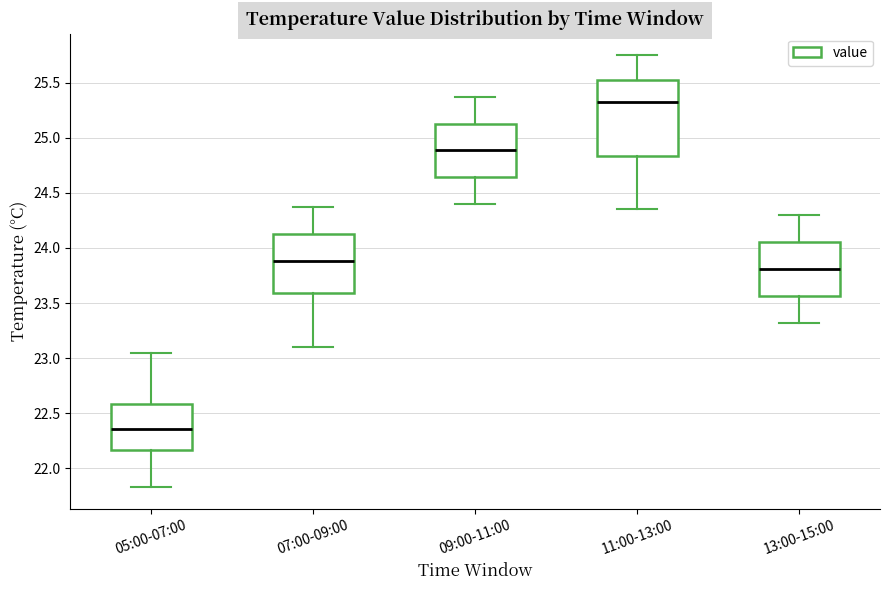

Reading left to right, read every box against the y-axis: the position of its median line, the range the box covers, and the ends of its whiskers. The values are not printed on the chart, so give them approximately, as read against the axis.

05:00-07:00: median 22.35, box 22.15 to 22.60, whiskers 21.85 to 23.05
07:00-09:00: median 23.90, box 23.60 to 24.15, whiskers 23.10 to 24.35
09:00-11:00: median 24.90, box 24.65 to 25.15, whiskers 24.40 to 25.35
11:00-13:00: median 25.35, box 24.85 to 25.55, whiskers 24.35 to 25.75
13:00-15:00: median 23.80, box 23.55 to 24.05, whiskers 23.30 to 24.30